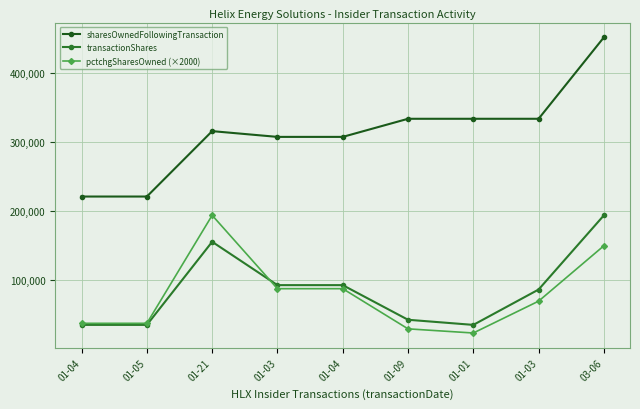

What are all the series names shown in the legend?

sharesOwnedFollowingTransaction, transactionShares, pctchgSharesOwned (×2000)